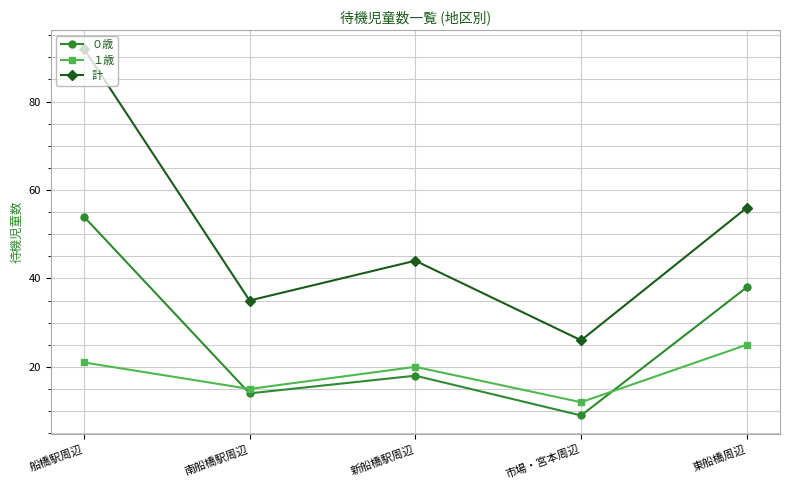

True or false: ０歳 and １歳 cross at least once.

True